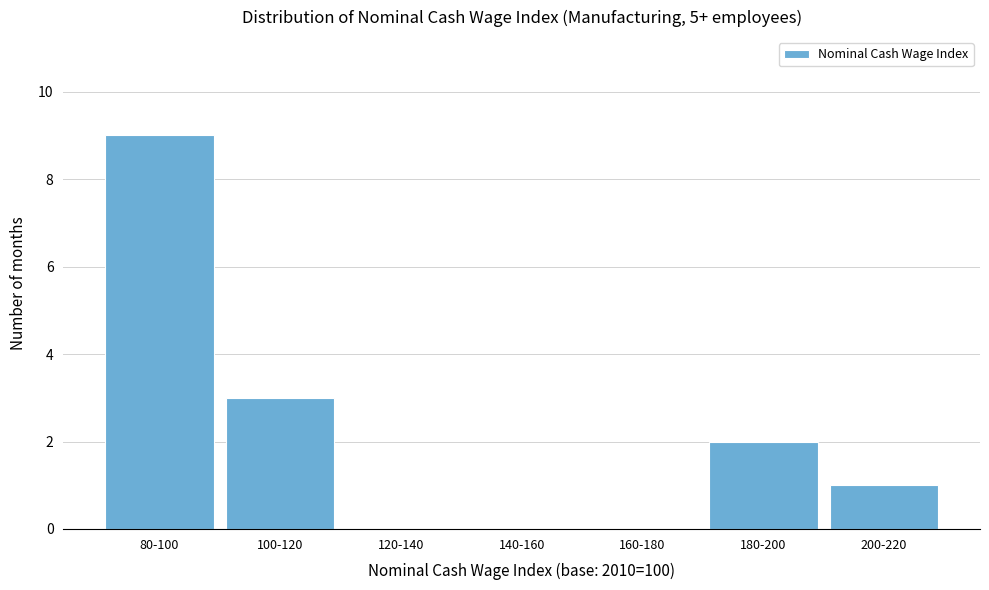

Reading left to right, transcribe all the data shown in this chart.

80-100=9	100-120=3	120-140=0	140-160=0	160-180=0	180-200=2	200-220=1